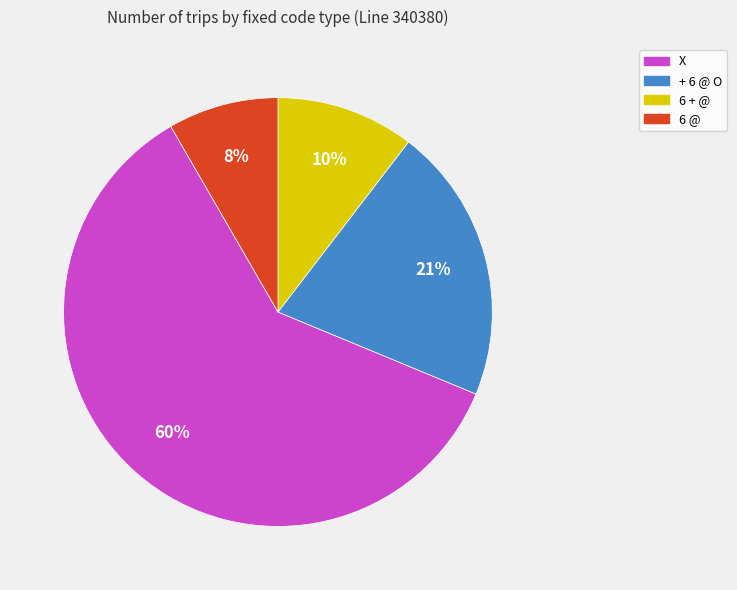

Is X the majority of the pie?

Yes